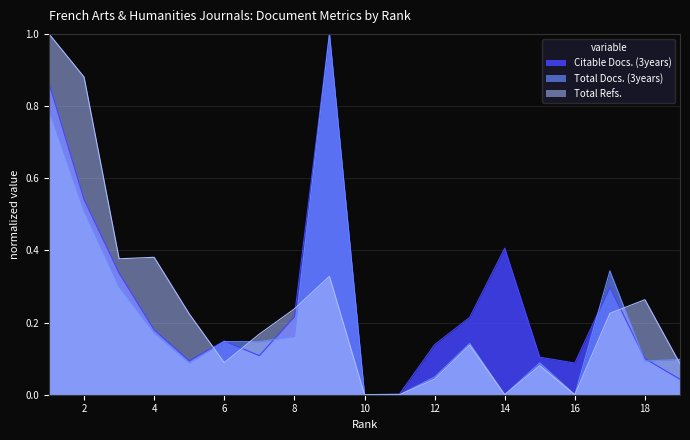

Which category has the highest value in the Total Refs. series?

1